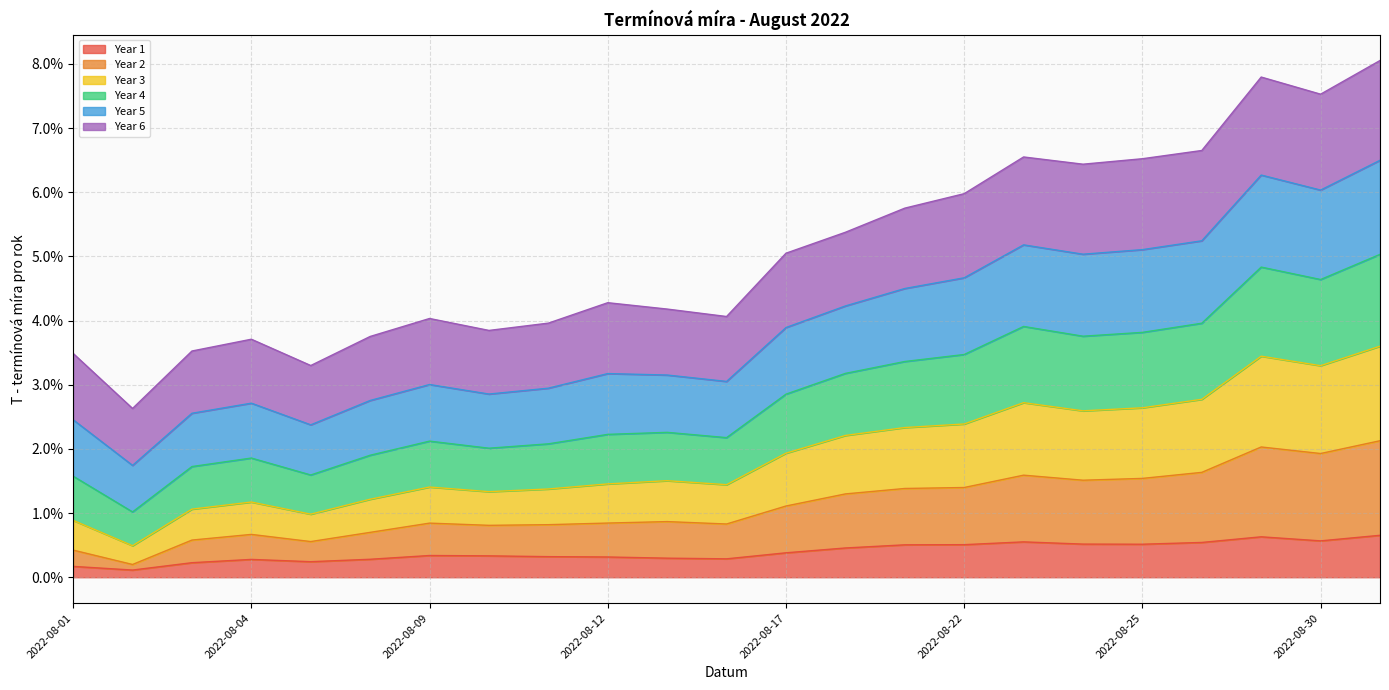

What are all the series names shown in the legend?

Year 1, Year 2, Year 3, Year 4, Year 5, Year 6